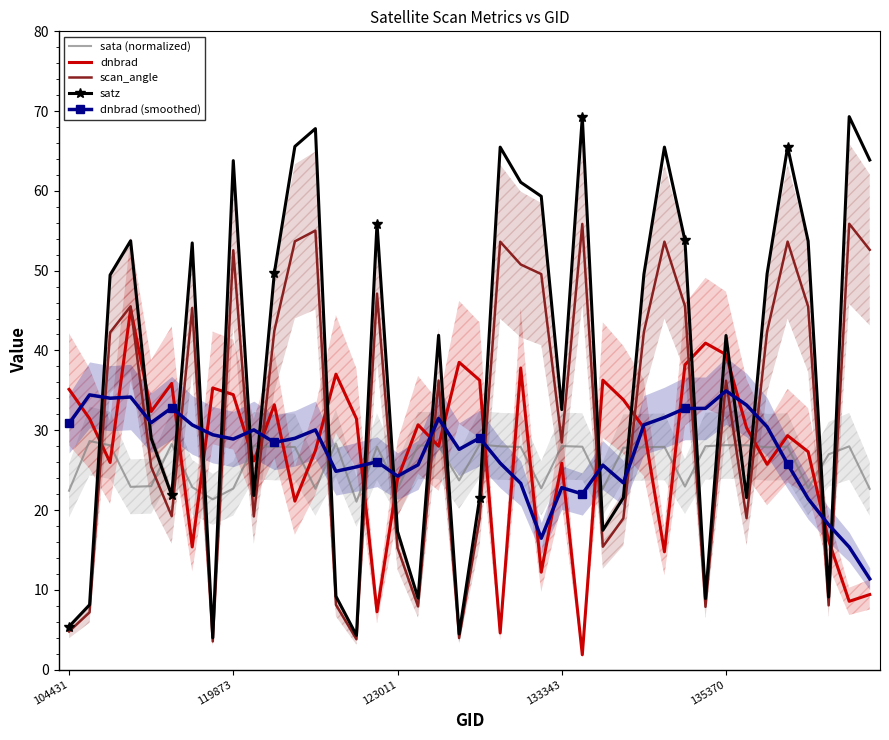

How many intersections are there between sata (normalized) and satz?

21